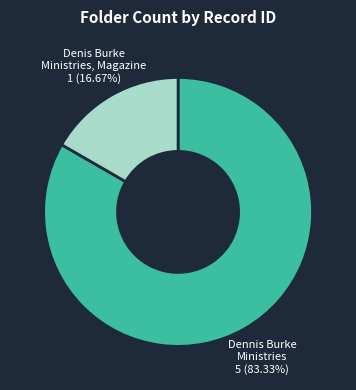

Is there a majority slice in this chart?

Yes